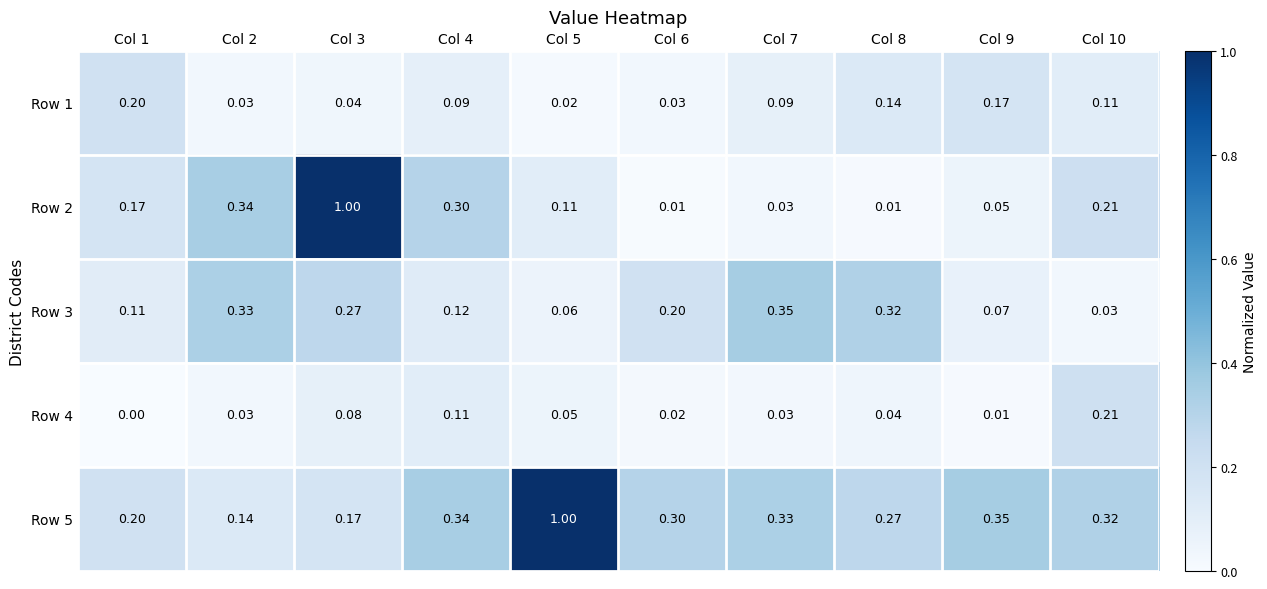

What is the maximum value shown in the chart?

1.0